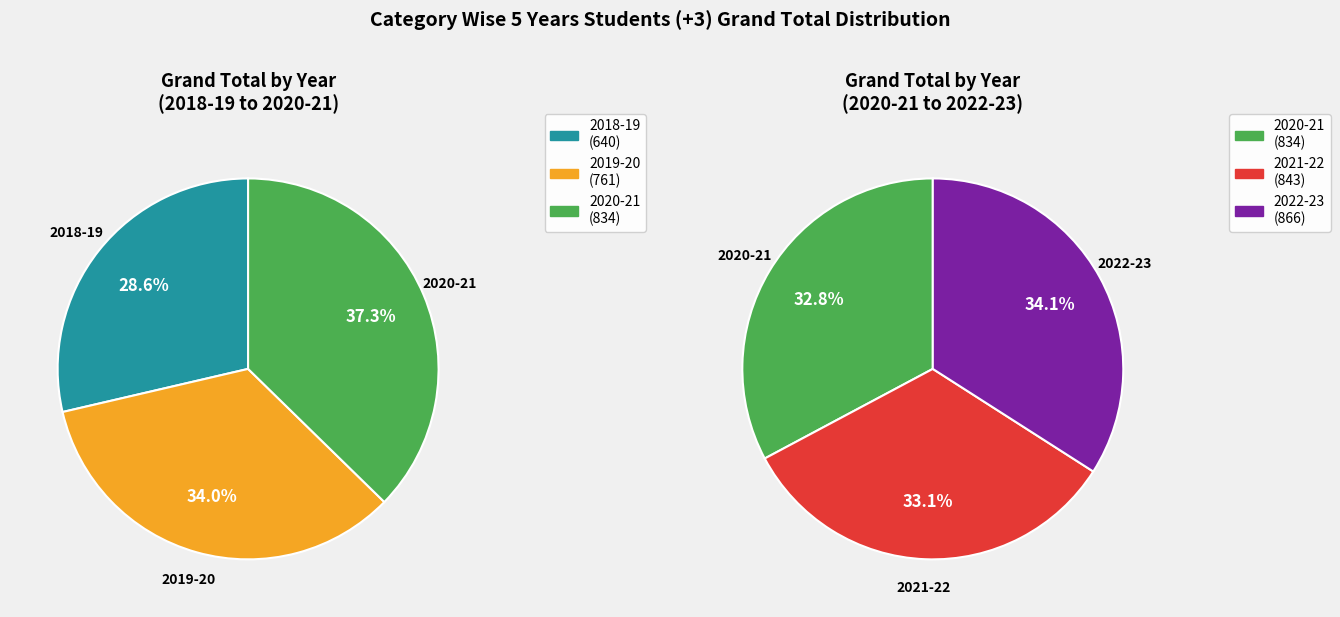

Which category has the smallest portion of the pie?

2018-19